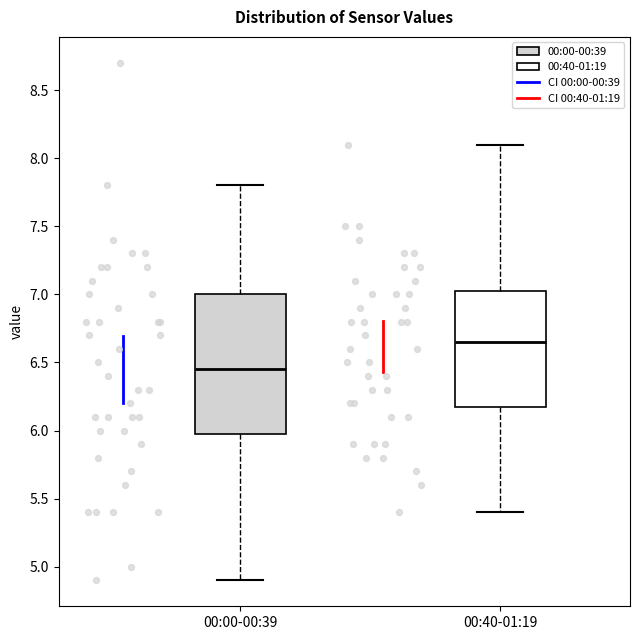

Which box has the lowest median line?

00:00-00:39